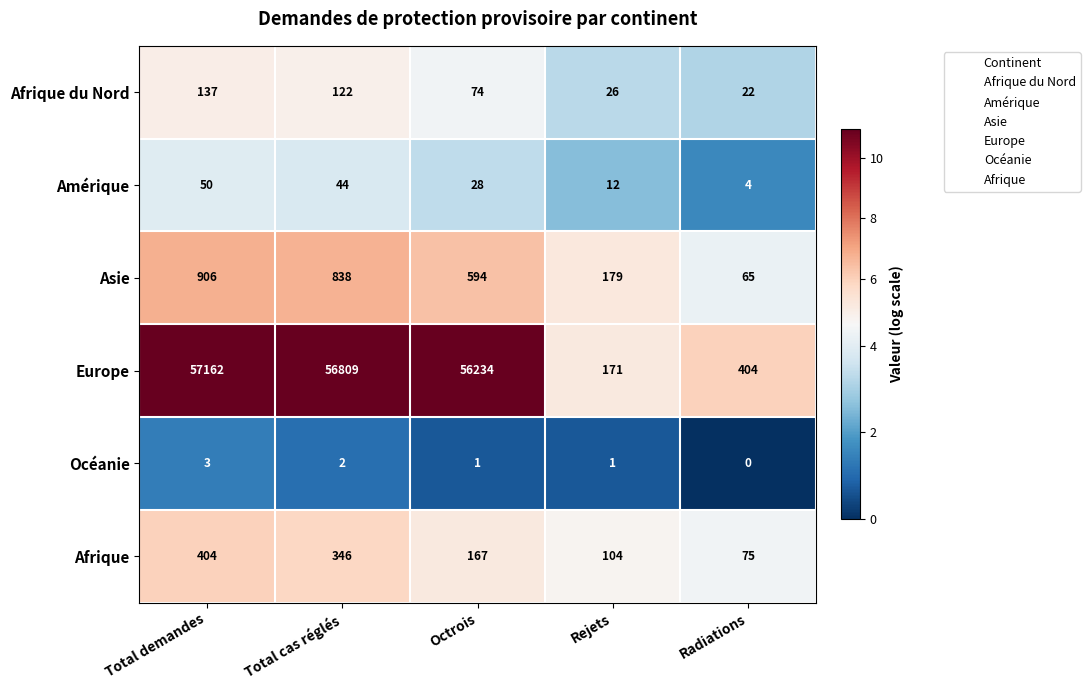

What is the sum of the Europe values at Total cas réglés and Octrois?

113043